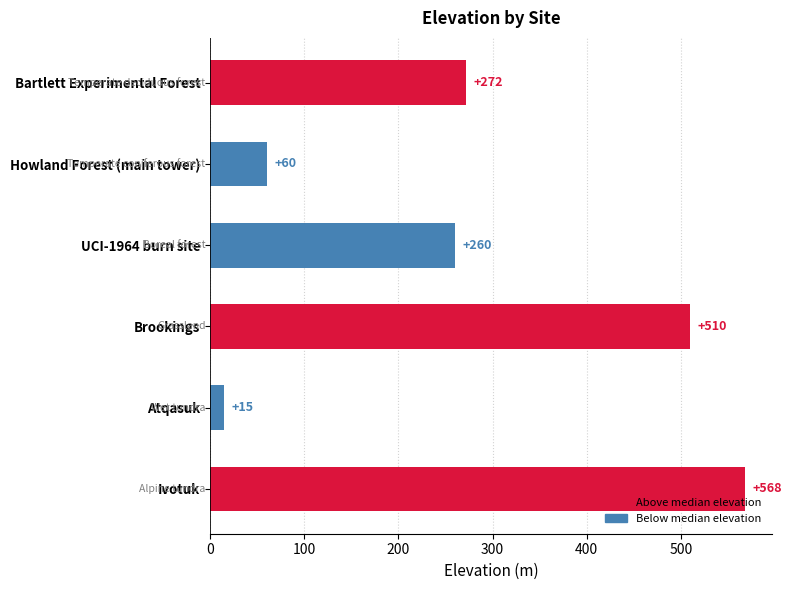

How many bars are there in total?

6